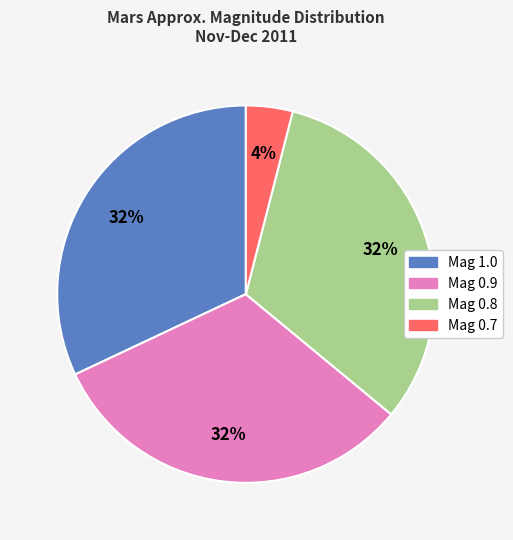

Is there any slice that represents more than half of the pie?

No